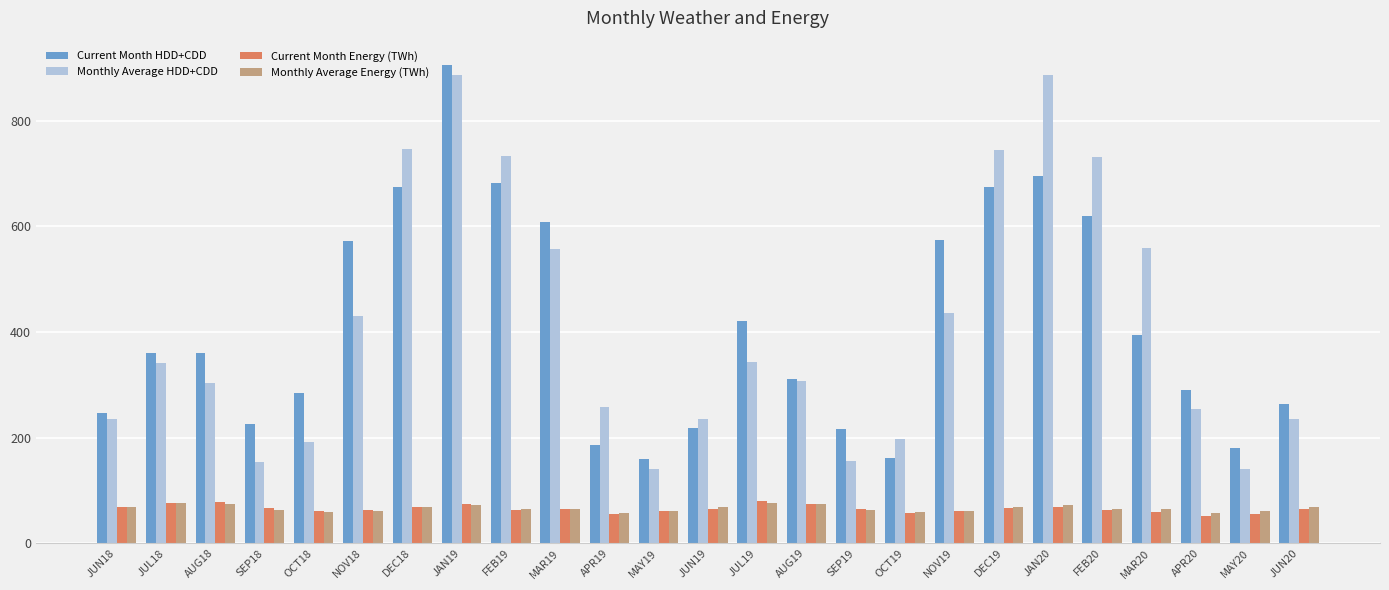

The Monthly Average HDD+CDD series shows 139.8 at MAY19. True or false?

True